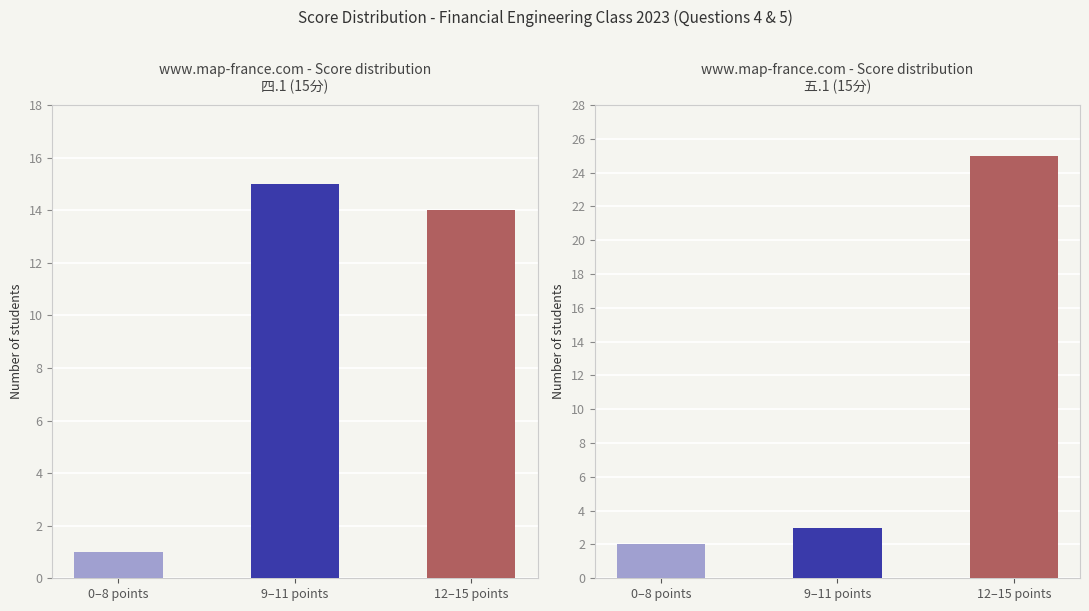

The value of 五.1 (15分) at 0–8 points is 3. True or false?

False